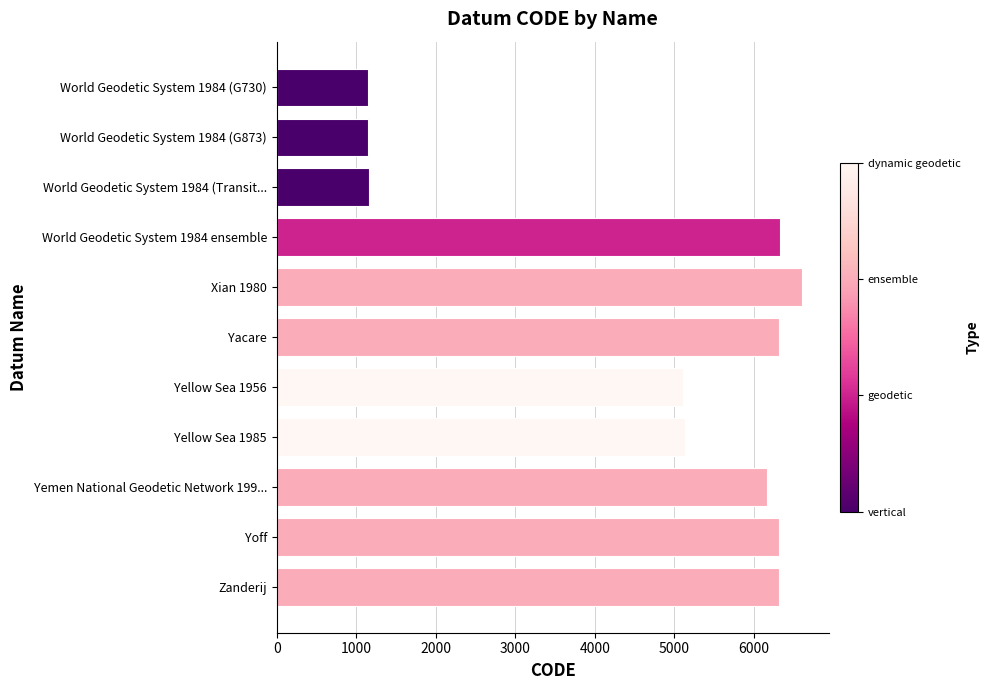

Count the number of categories in the chart.

11